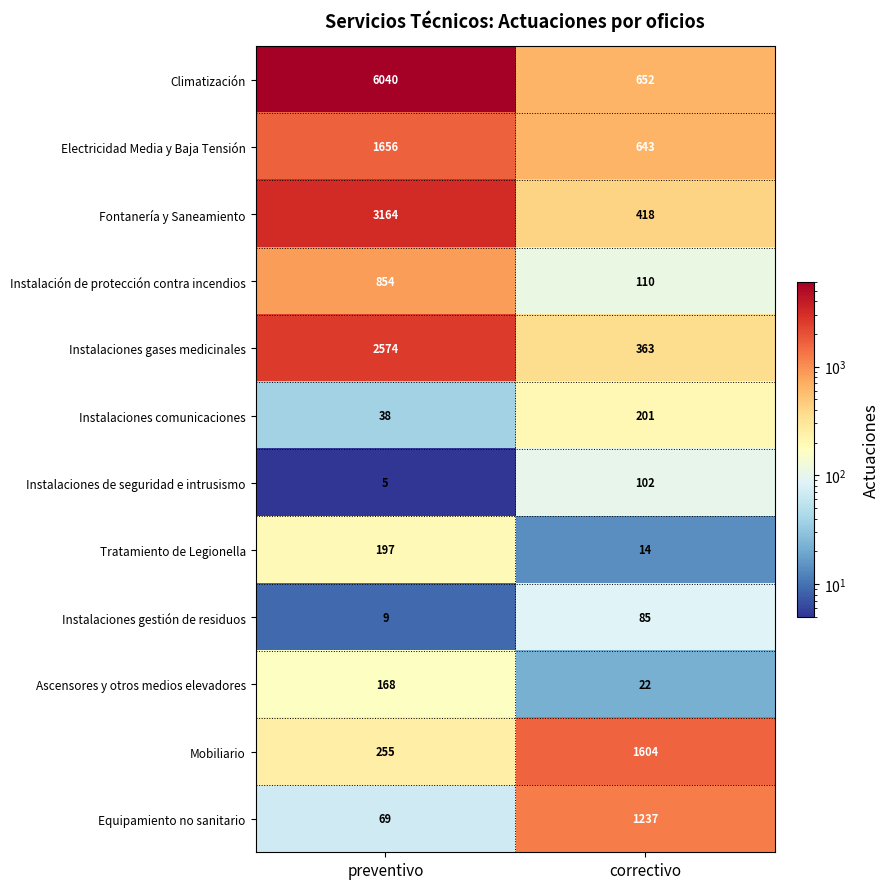

At how many categories does at least one series exceed 2597?

1